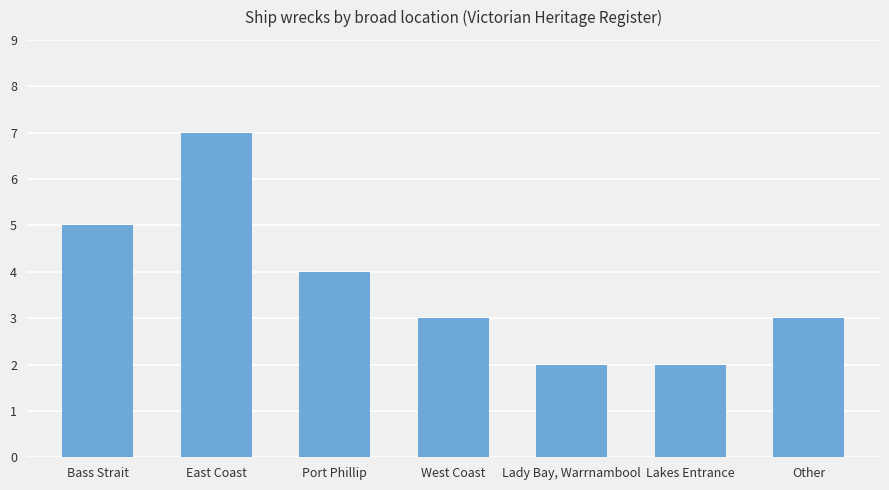

What is the minimum value shown in the chart?

2